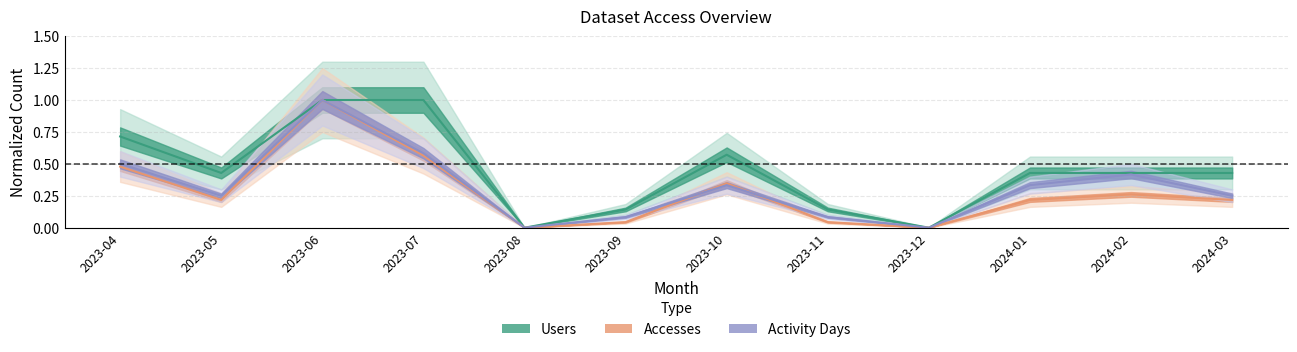

Which series has the largest total across all categories?

Users